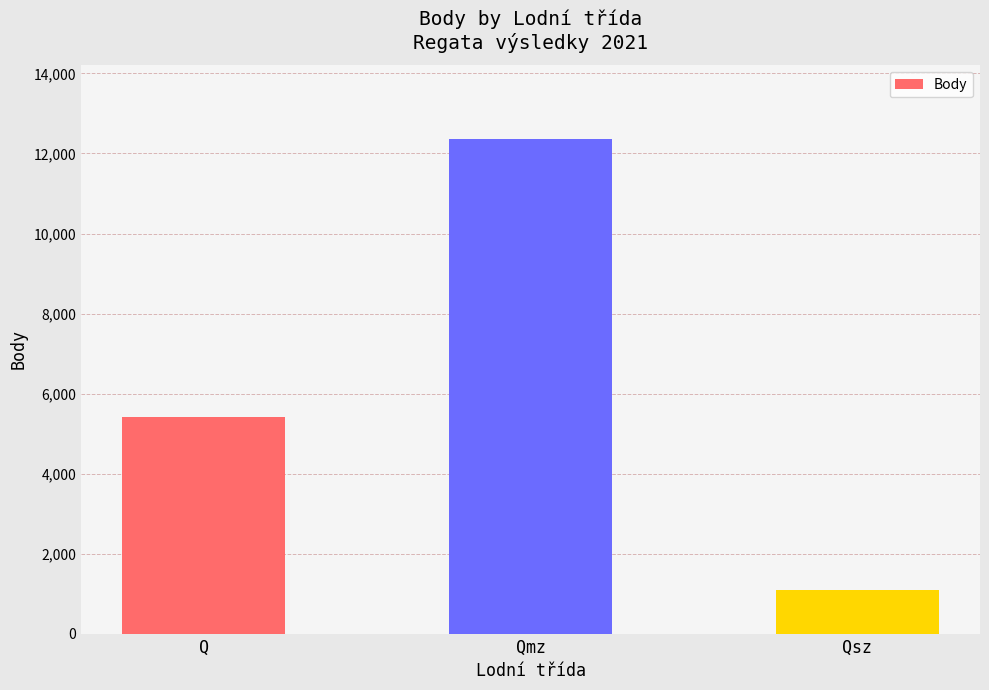

Is it true that the value at Q is 5420?

True